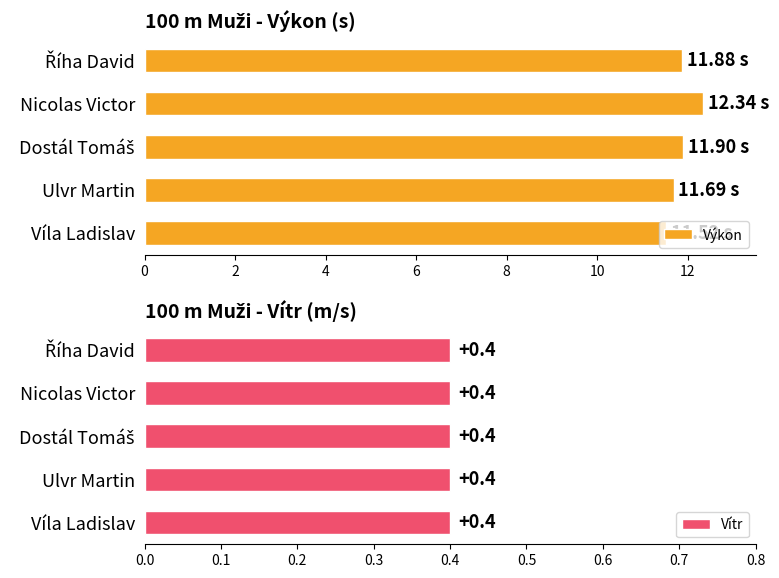

What is the average value of the Výkon series?

11.9